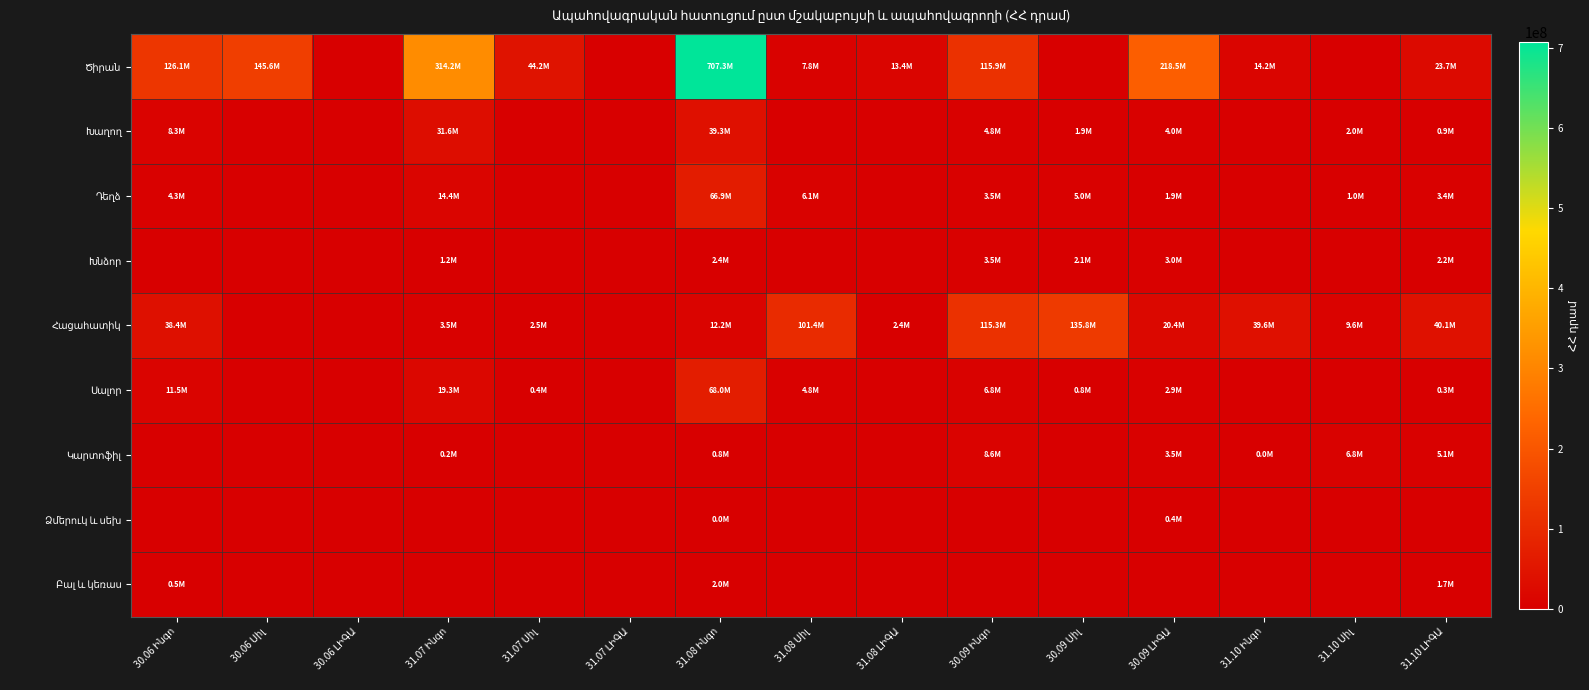

Where does the Հացահատիկ series first go above 12171267?

30.06 Ինգո